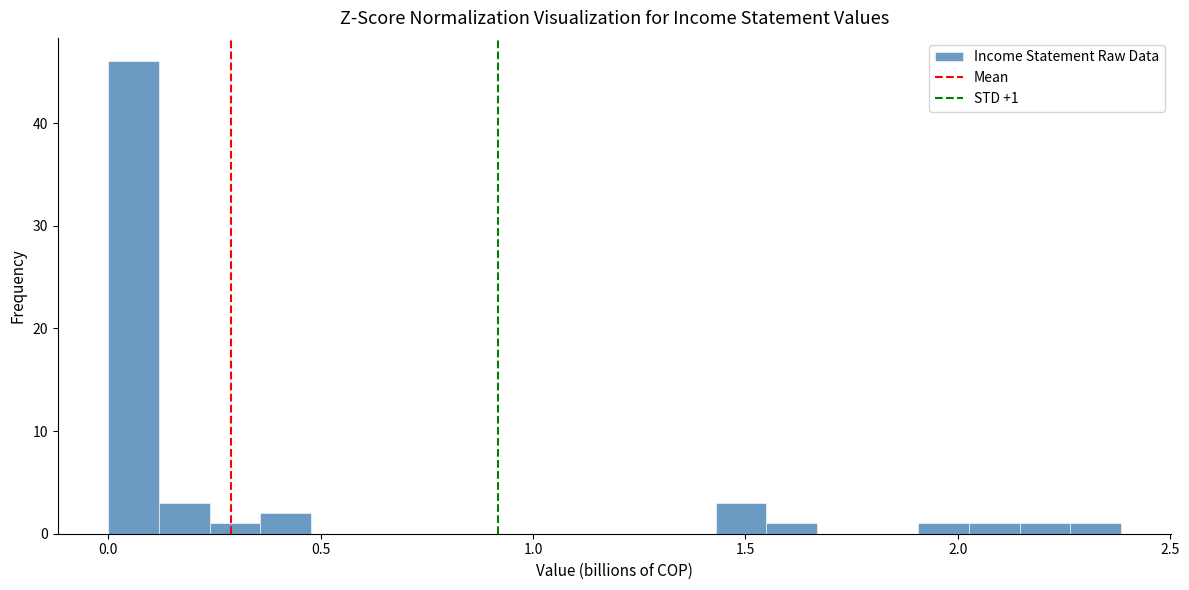

Read against the x-axis, roughly where is the centre of the tallest bar?

0.05